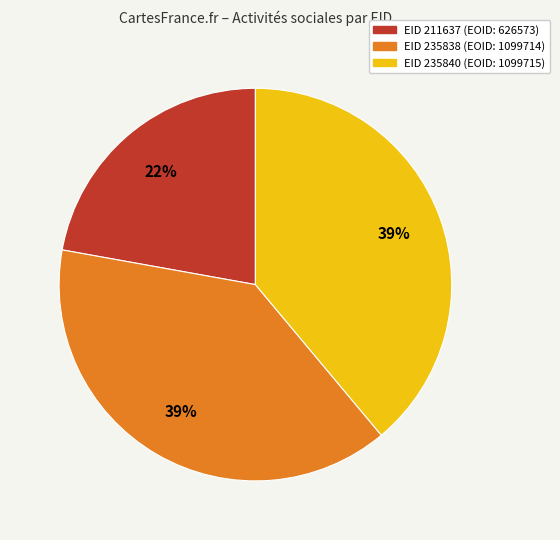

To the nearest percent, what is the difference between the largest and smallest slice percentages?

17%